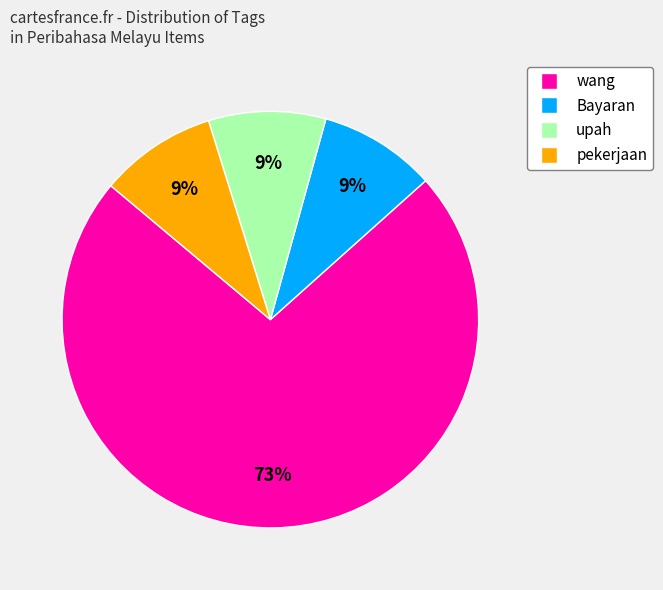

To the nearest percent, what portion does Bayaran represent?

9%